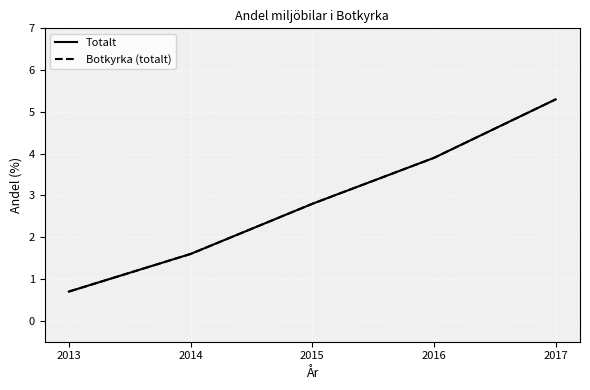

Reading left to right, transcribe all the data shown in this chart.

Totalt: 0.7	1.6	2.8	3.9	5.3
Botkyrka (totalt): 0.7	1.6	2.8	3.9	5.3